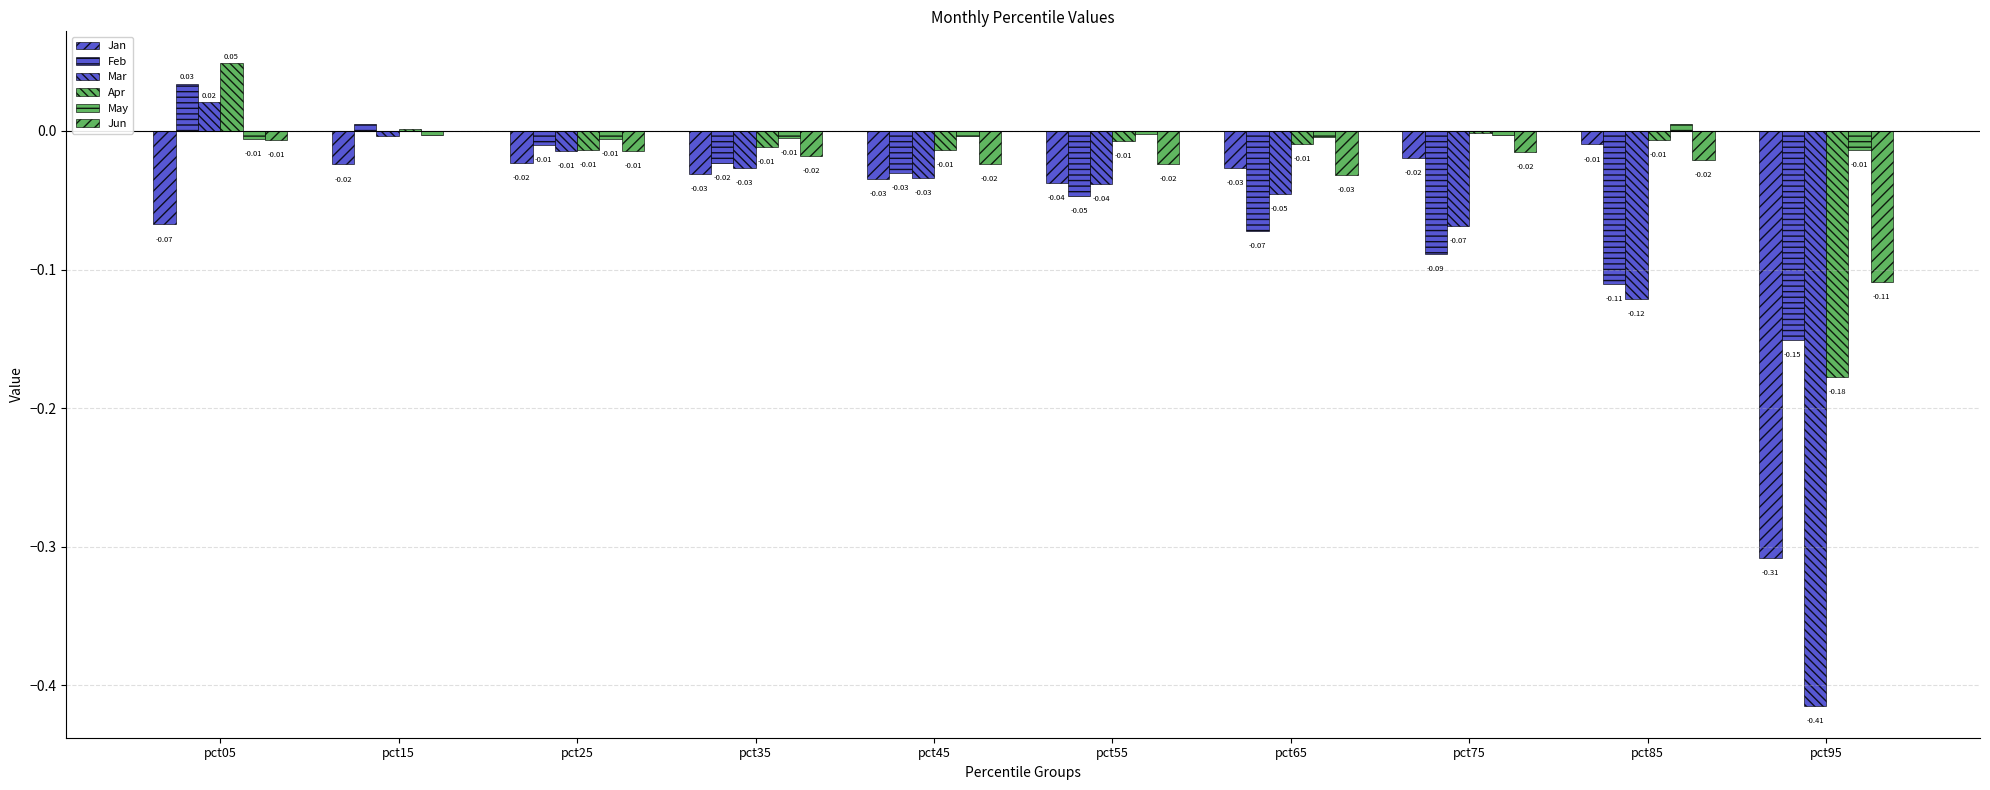

Which series has the largest total across all categories?

May